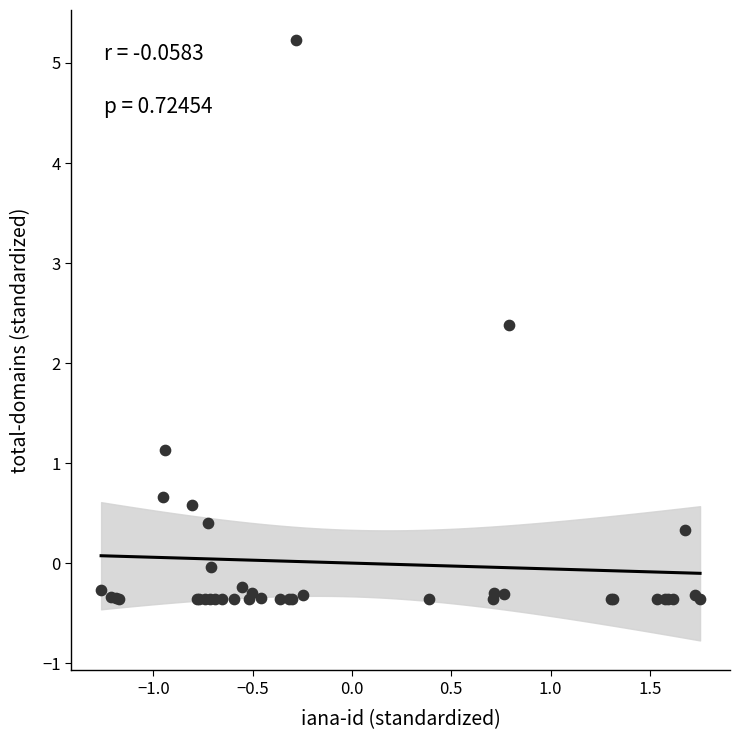

What Y value in the scatter plot is closest to 2?

2.4